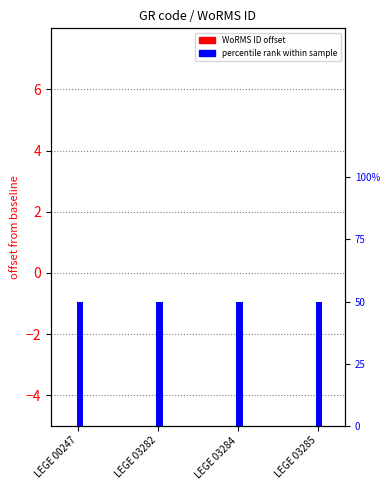

The value of percentile rank within sample at LEGE 00247 is 0.5. True or false?

True